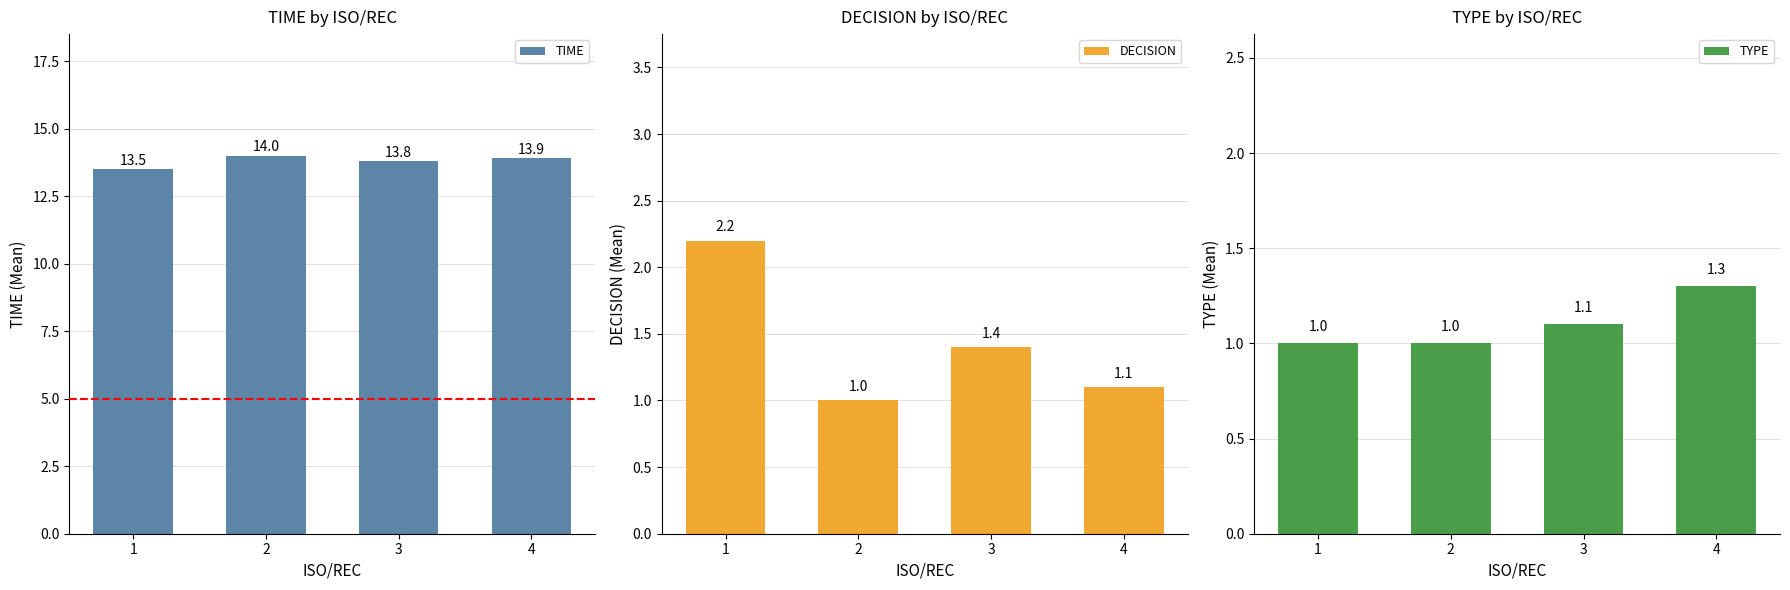

What is the approximate value of TIME at 2?

14.0